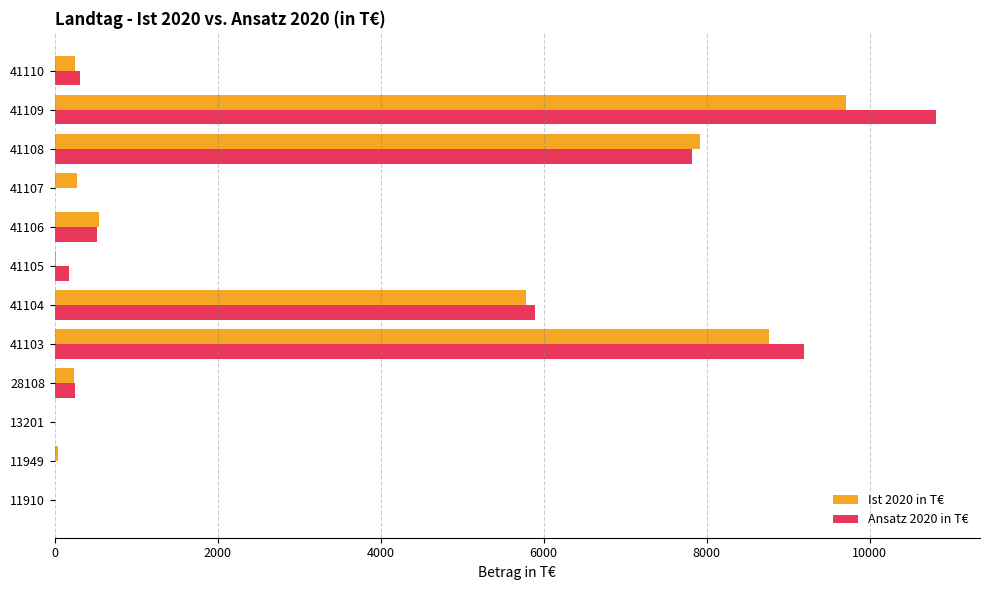

What is the maximum value for Ist 2020 in T€?

9707.5